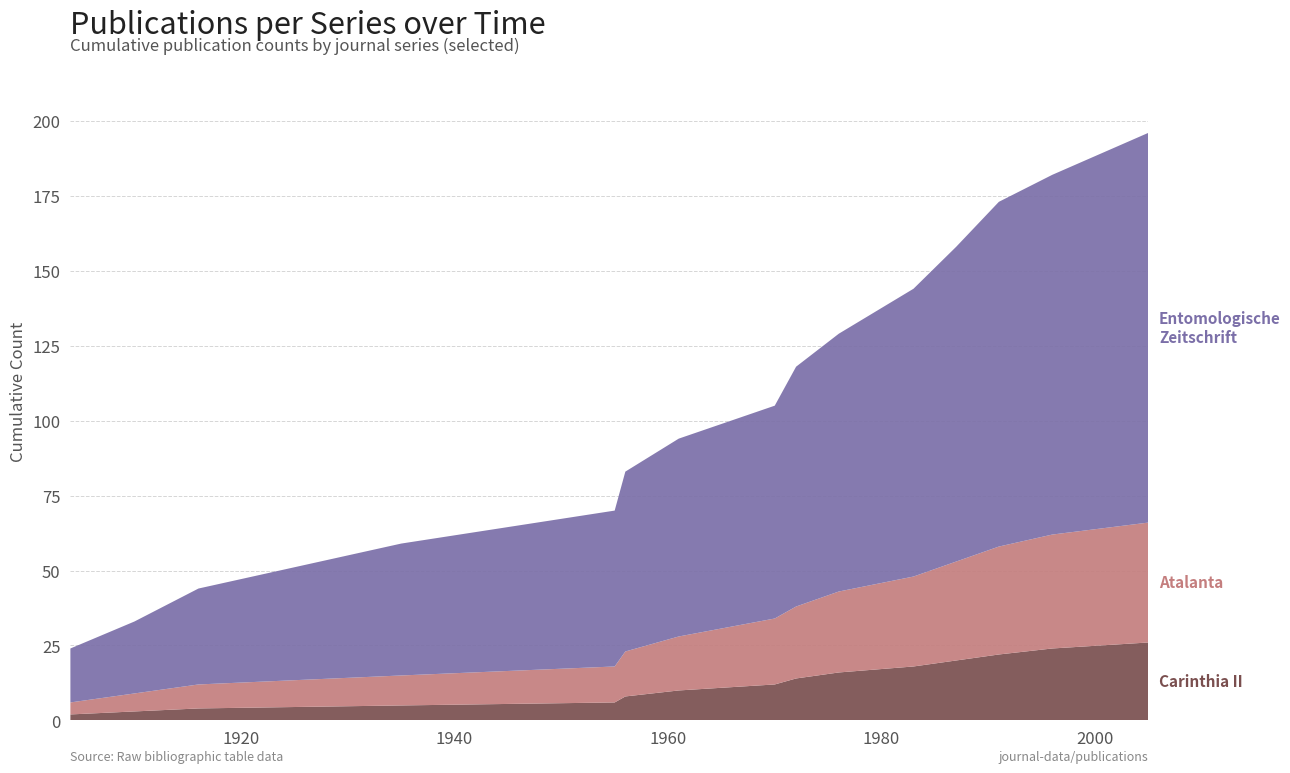

Reading right to left, transcribe all the data shown in this chart.

Entomologische Zeitschrift: 2005=130	1996=120	1991=115	1987=105	1983=96	1976=86	1972=80	1970=71	1961=66	1956=60	1955=52	1935=44	1916=32	1910=24	1904=18
Atalanta: 2005=40	1996=38	1991=36	1987=33	1983=30	1976=27	1972=24	1970=22	1961=18	1956=15	1955=12	1935=10	1916=8	1910=6	1904=4
Carinthia II: 2005=26	1996=24	1991=22	1987=20	1983=18	1976=16	1972=14	1970=12	1961=10	1956=8	1955=6	1935=5	1916=4	1910=3	1904=2